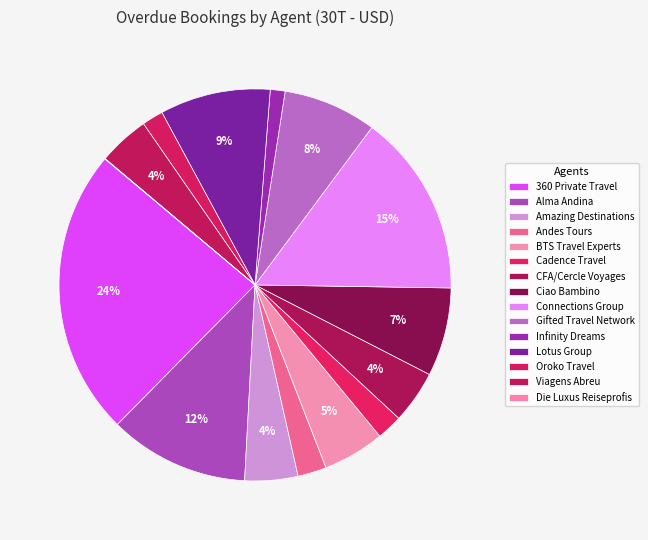

Does 360 Private Travel represent more than half of the total?

No